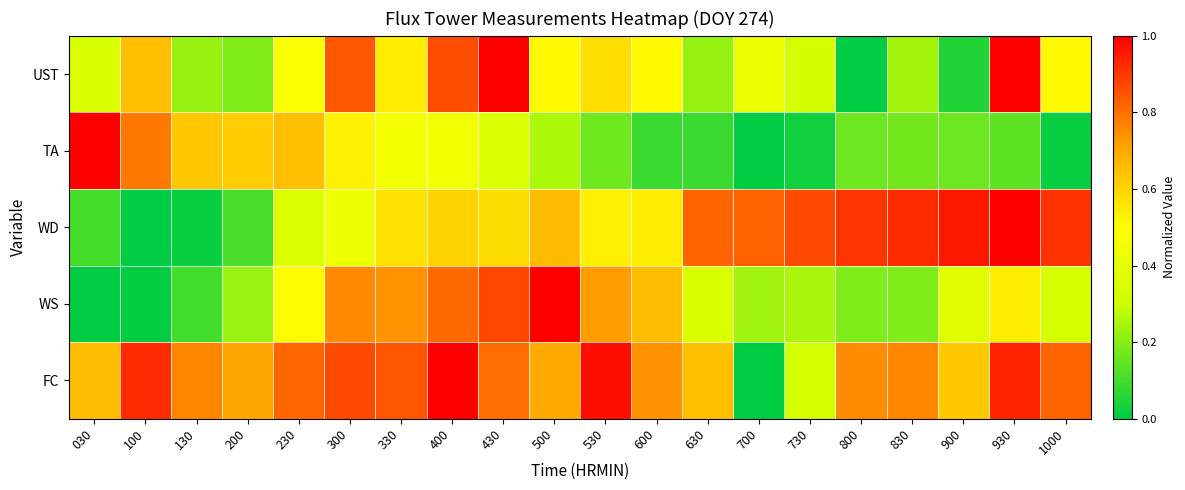

At how many categories does at least one series exceed 0?

20